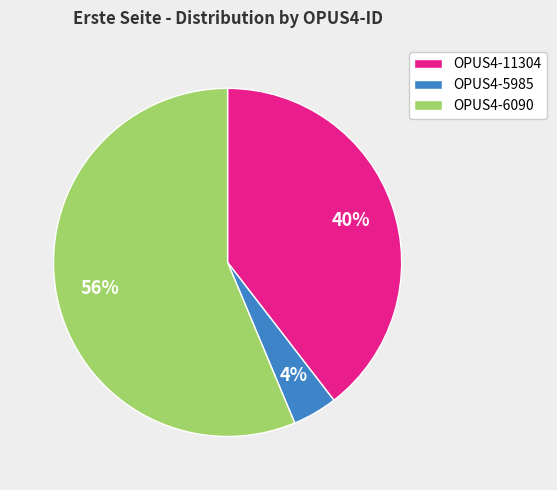

Which slice is the smallest?

OPUS4-5985